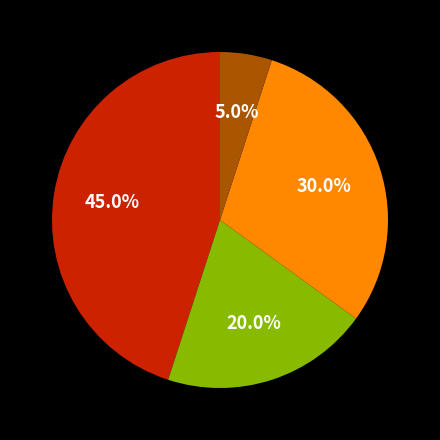

Is there a majority slice in this chart?

No